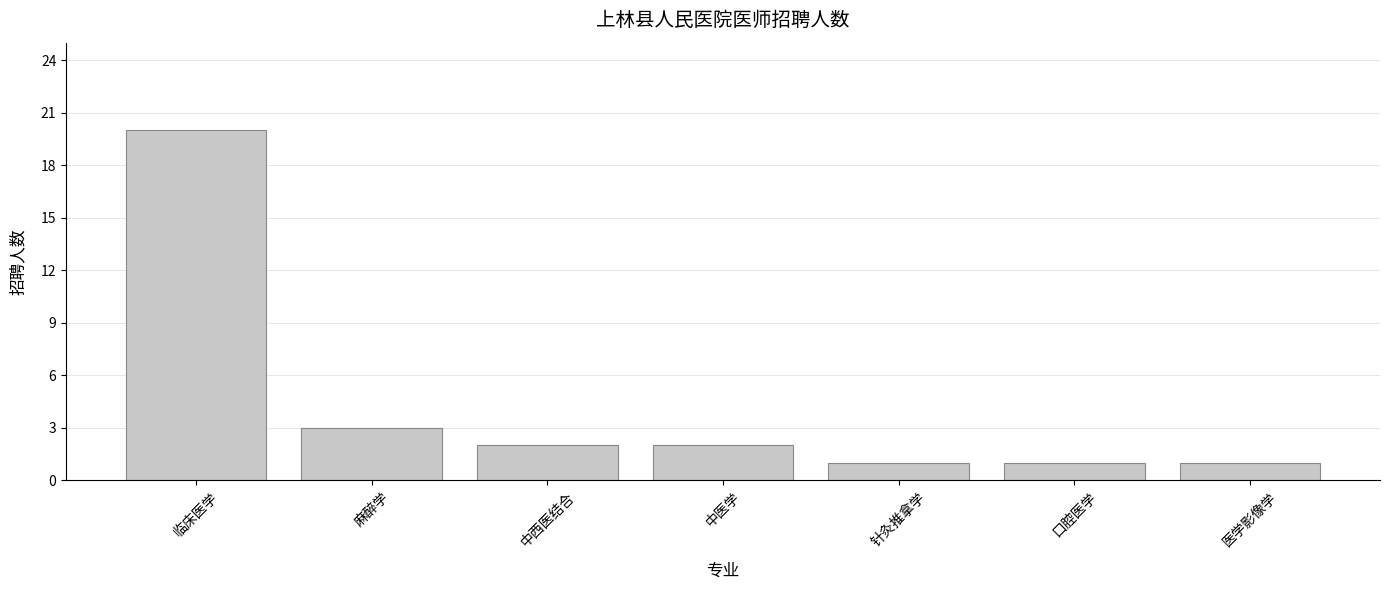

How many series are shown in this chart?

1